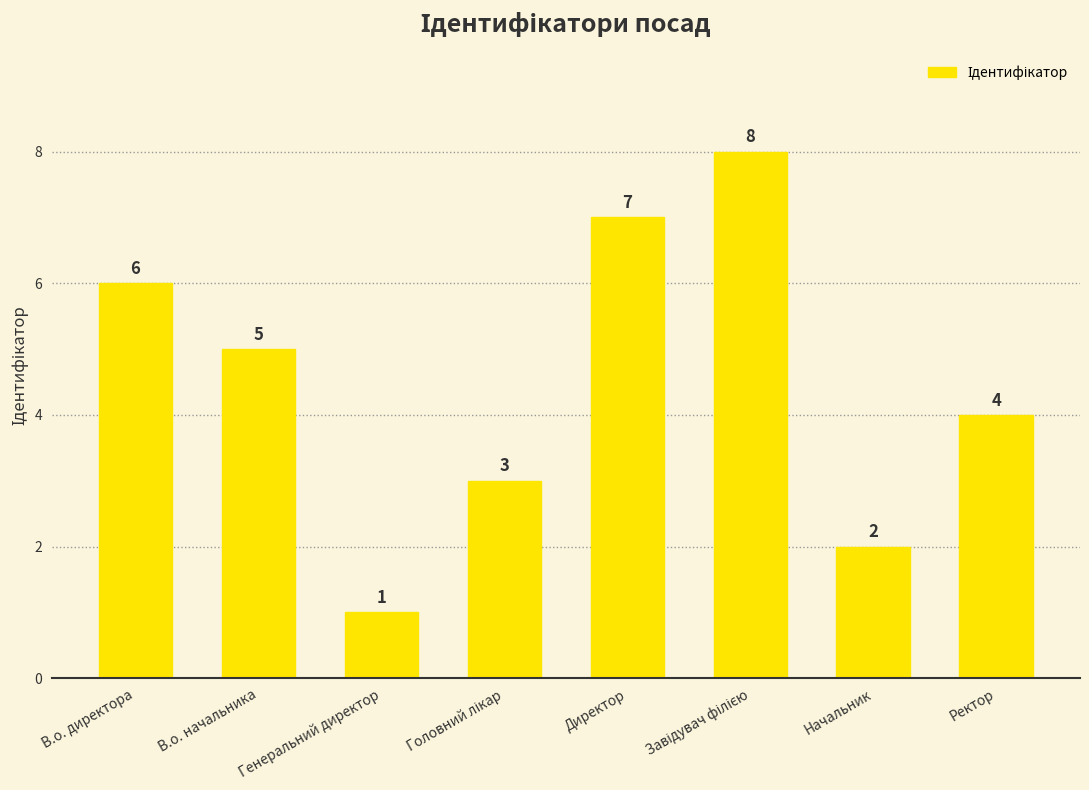

What is the difference between the second highest and second lowest values?

5